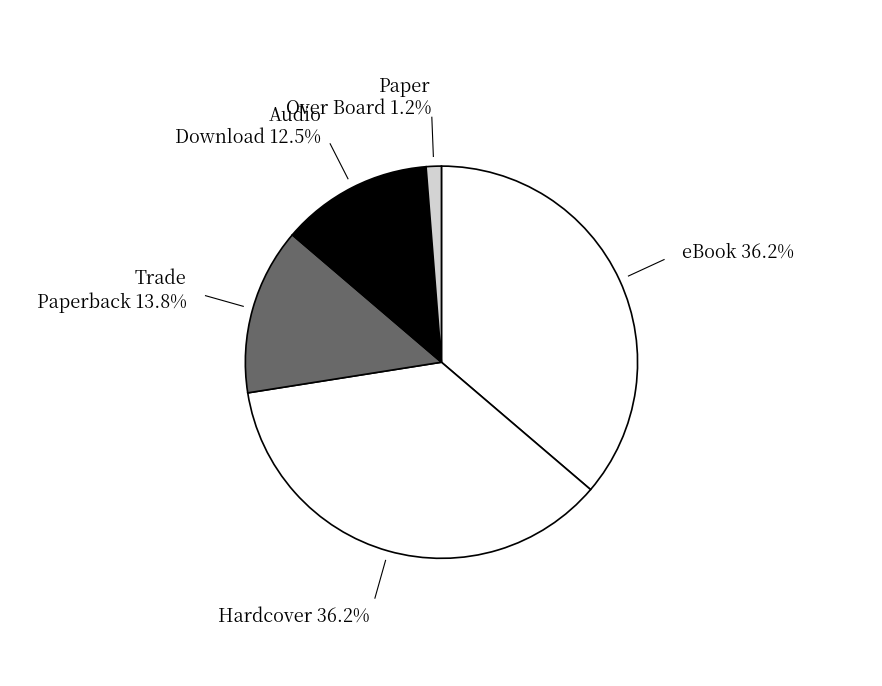

Is it true that eBook is 36% of the pie?

True